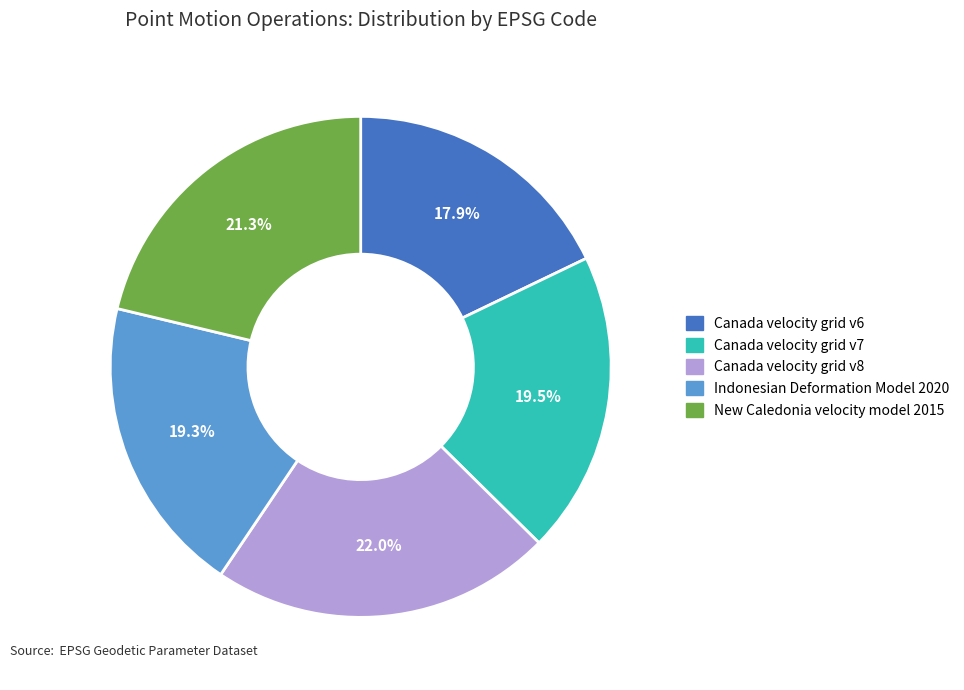

Which has a higher value, Canada velocity grid v6 or Canada velocity grid v7?

Canada velocity grid v7